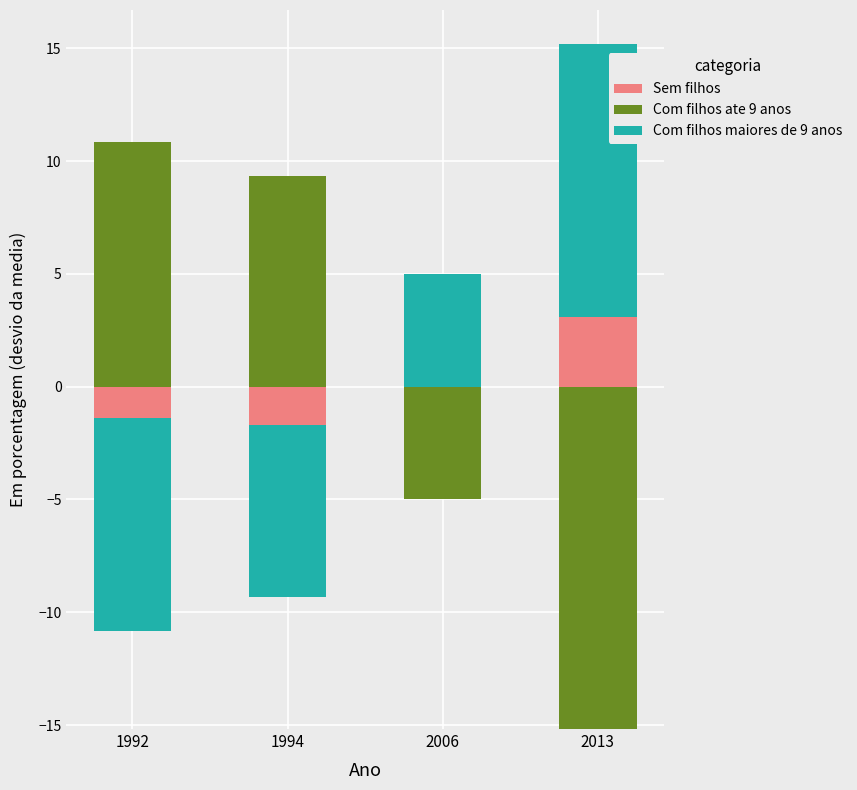

How many positive values does the Sem filhos series have?

1